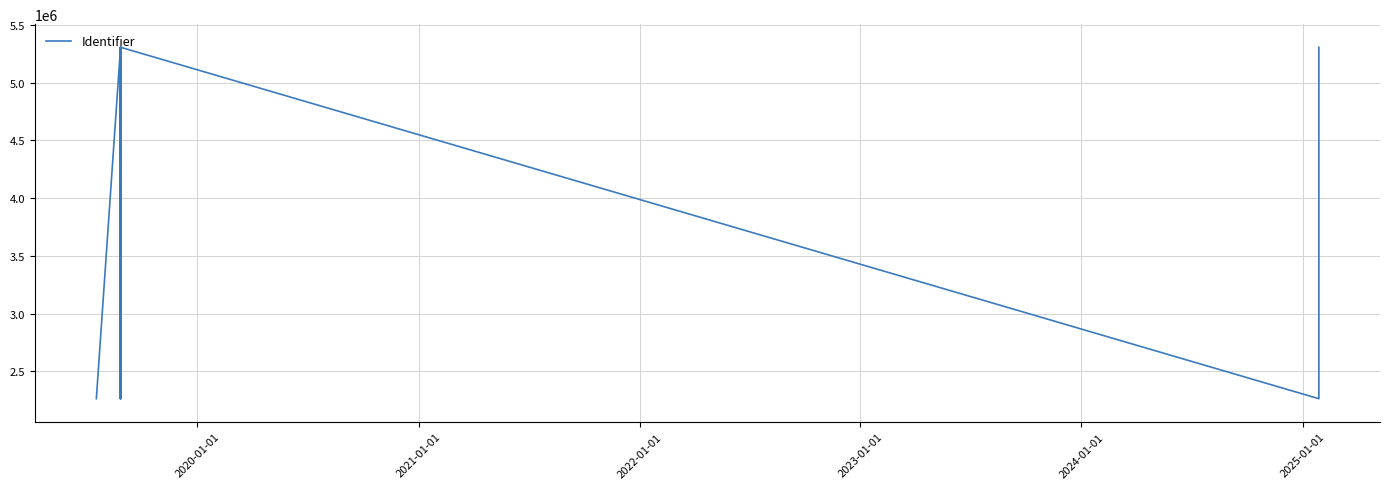

Reading left to right, transcribe all the data shown in this chart.

2263558	5306940	5306945	2263554	2263556	2263559	2263561	2263563	2263565	5306950	5306951	2263567	2263570	5306956	2263546	5306941	5306943